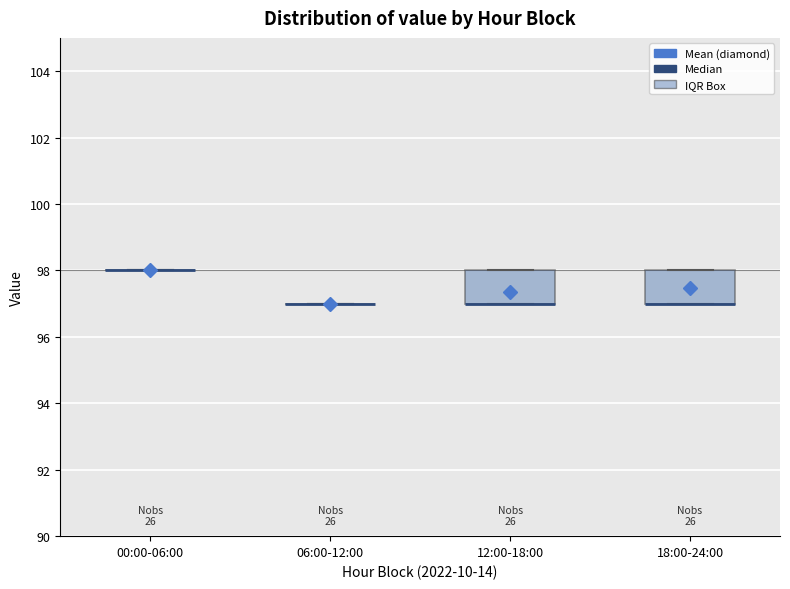

Reading left to right, read every box against the y-axis: the position of its median line, the range the box covers, and the ends of its whiskers. The values are not printed on the chart, so give them approximately, as read against the axis.

00:00-06:00: box collapsed to a line at 98, whiskers 98 to 98
06:00-12:00: box collapsed to a line at 97, whiskers 97 to 97
12:00-18:00: median 97 (drawn on the box's lower edge), box 97 to 98, whiskers 97 to 98
18:00-24:00: median 97 (drawn on the box's lower edge), box 97 to 98, whiskers 97 to 98